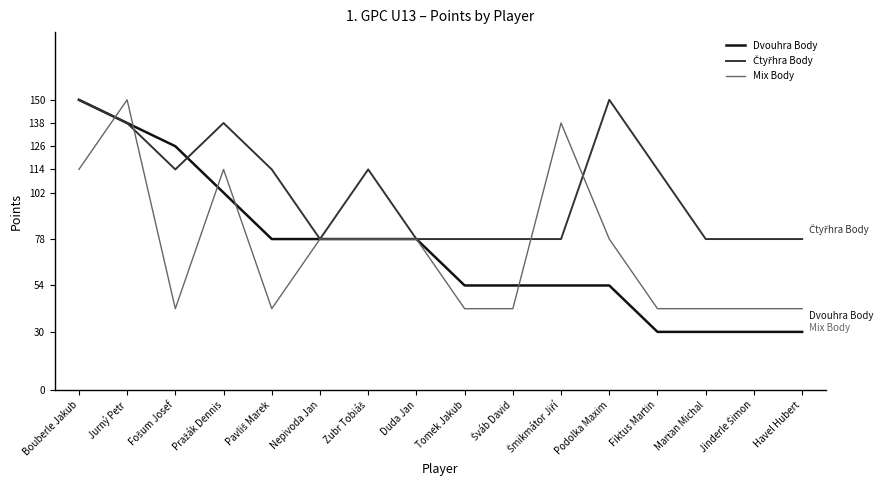

The Dvouhra Body series shows 24 at Nepivoda Jan. True or false?

False